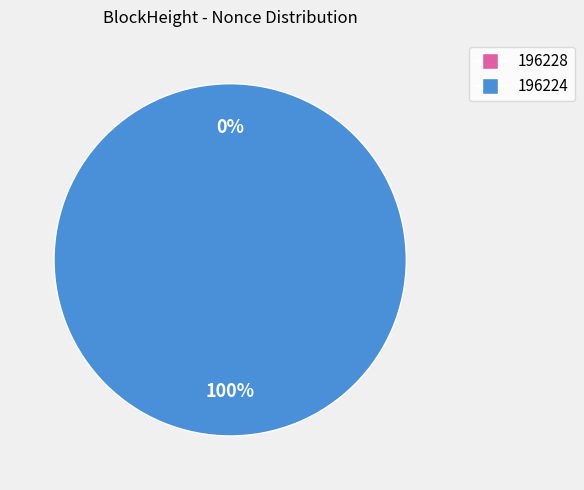

What percentage do 196224 and 196228 together represent?

100.0%